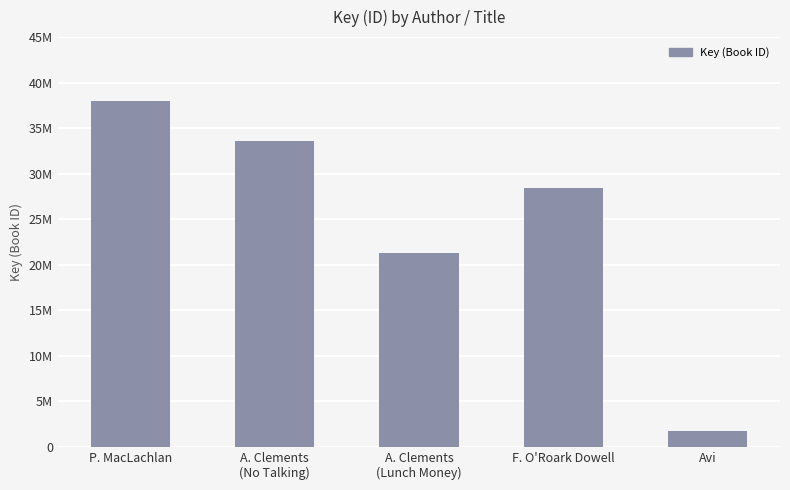

Are the bars horizontal?

No